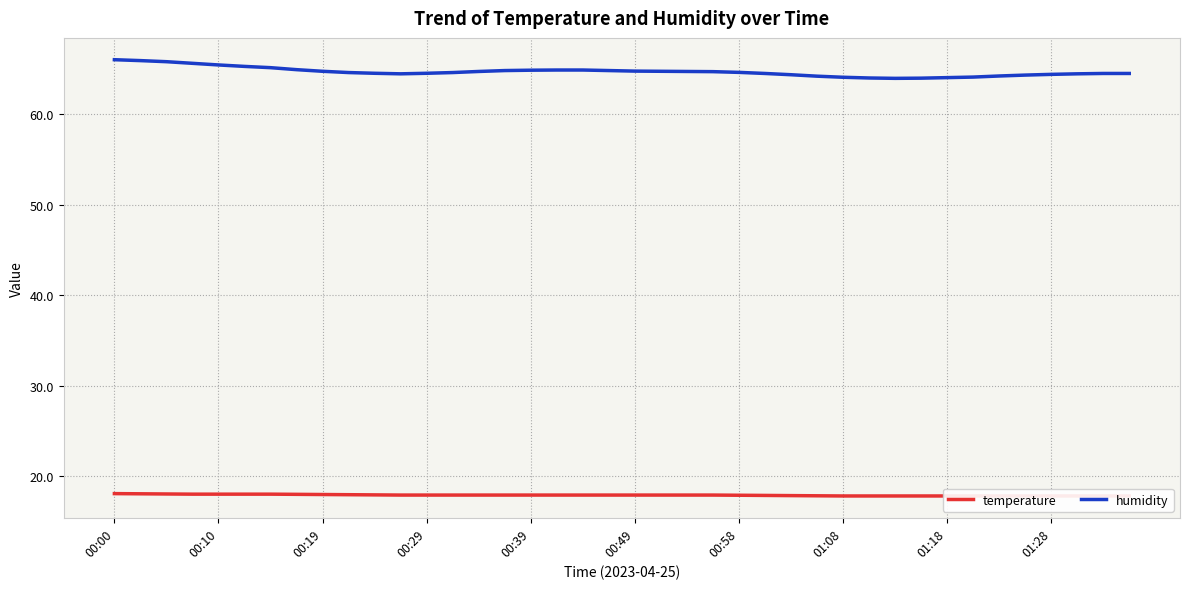

Which series has the largest total across all categories?

humidity